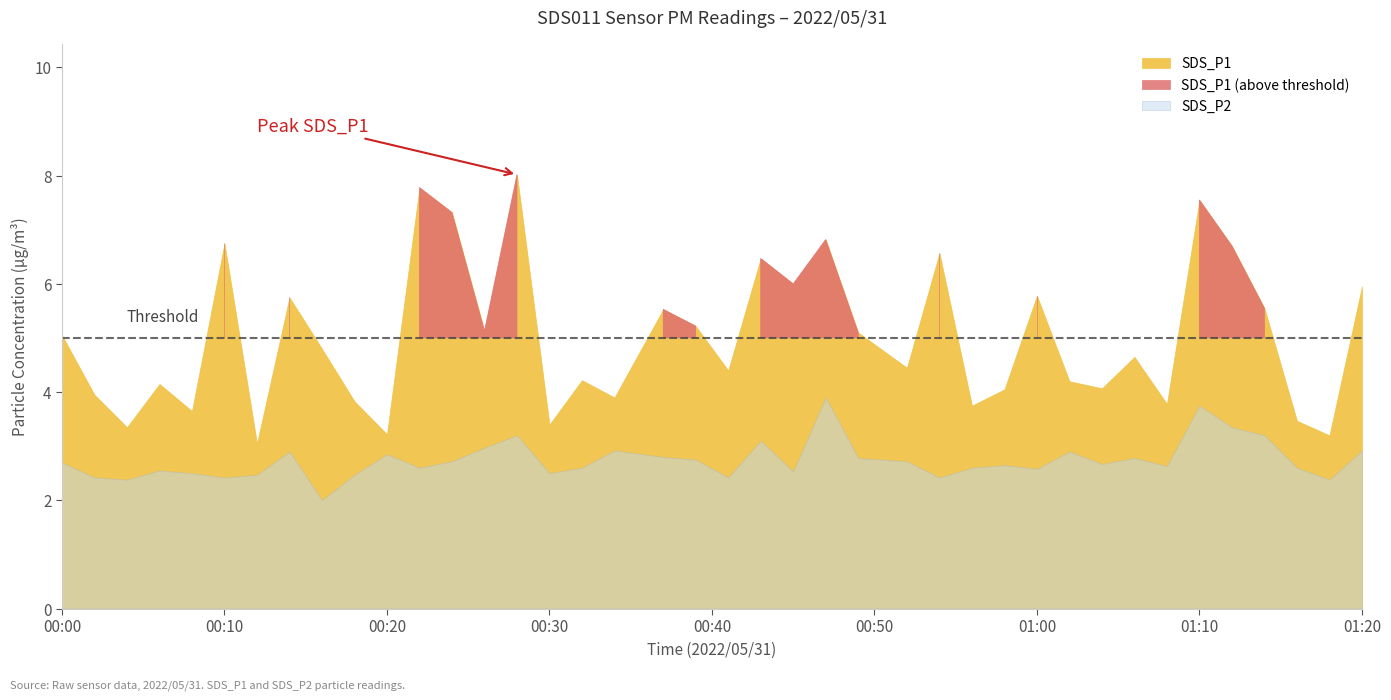

Where is SDS_P1 nearest to the value 5?

2022/05/31 00:00